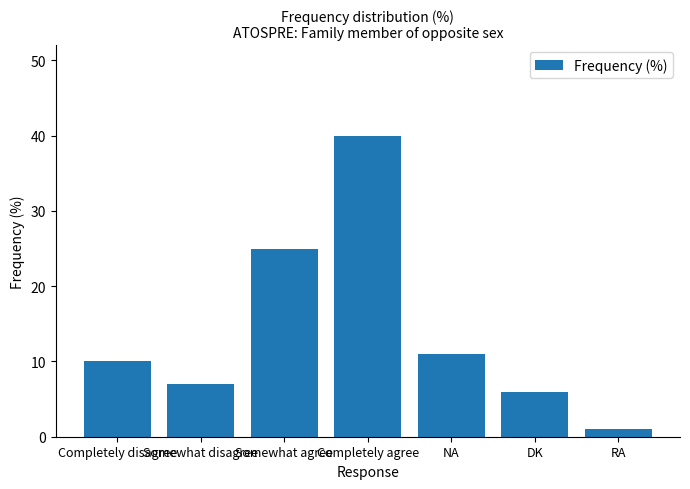

The value at Somewhat agree is 25. True or false?

True